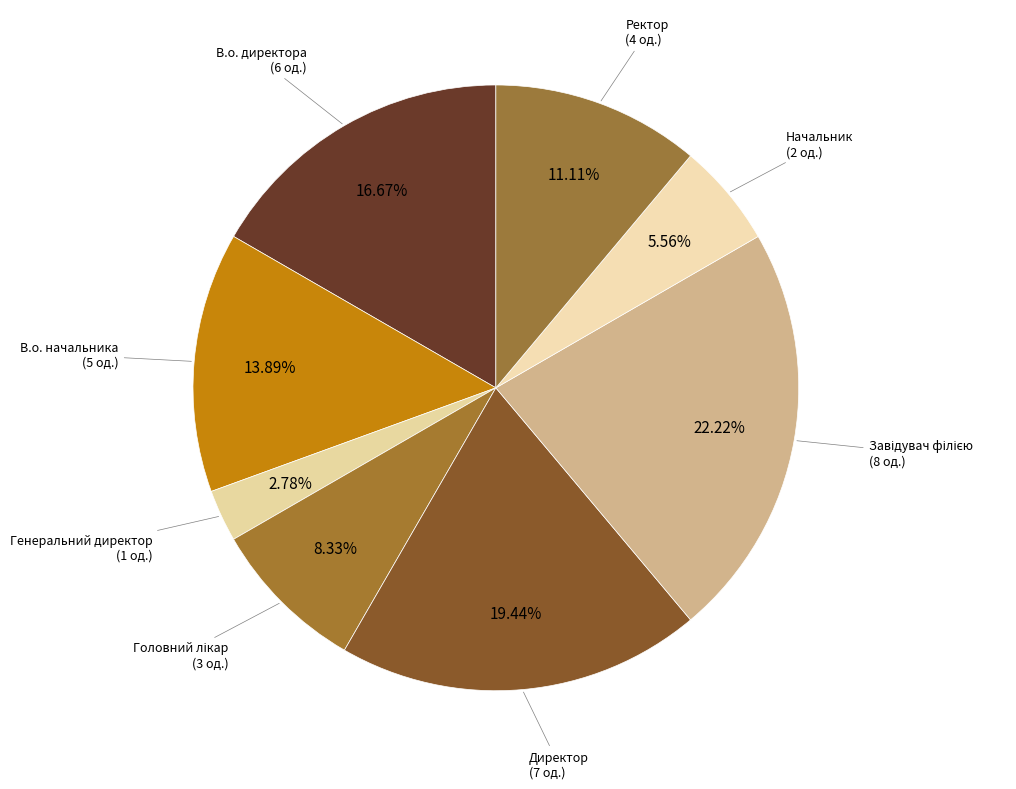

Does any single category account for the majority?

No